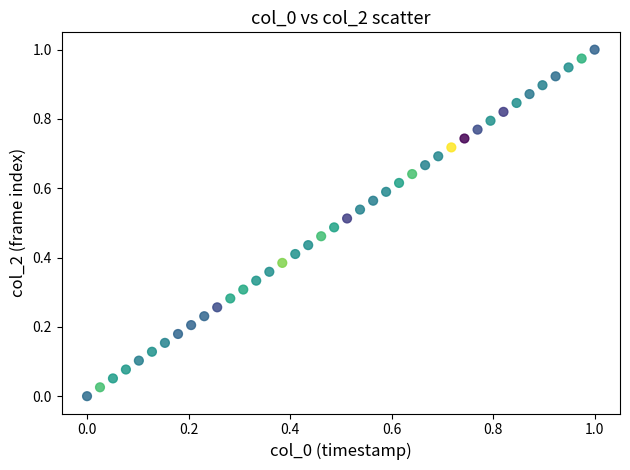

Count the number of points in this scatter plot.

40